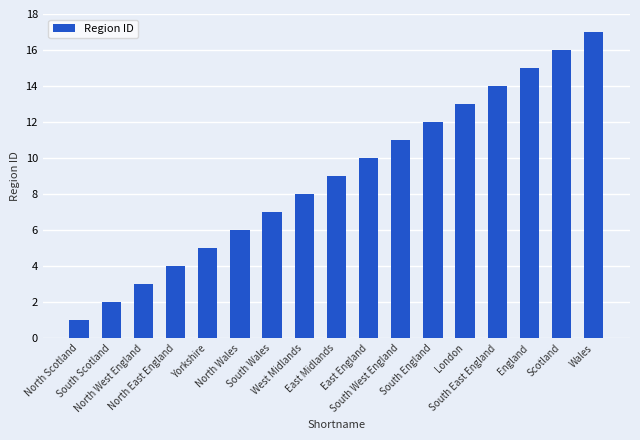

How many data points are less than 9?

8